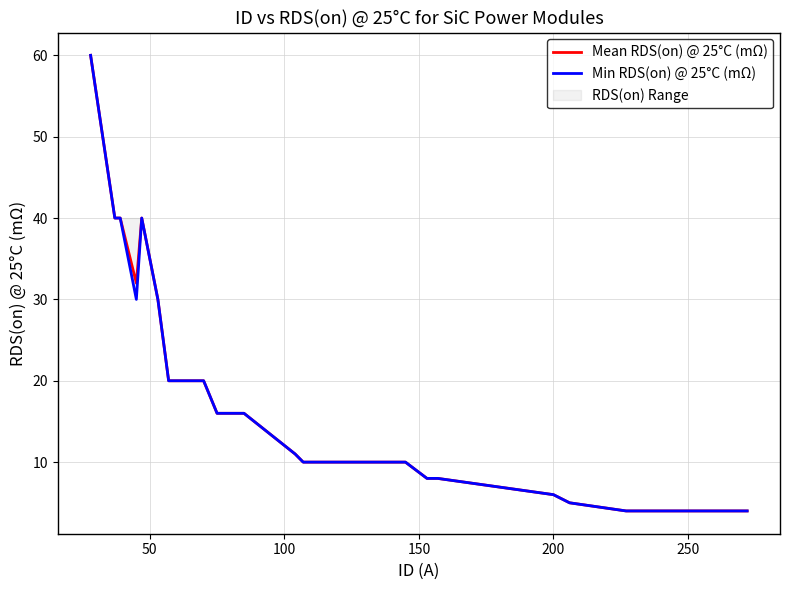

True or false: Mean RDS(on) @ 25°C (mΩ) has more than 2 interior local peaks.

False